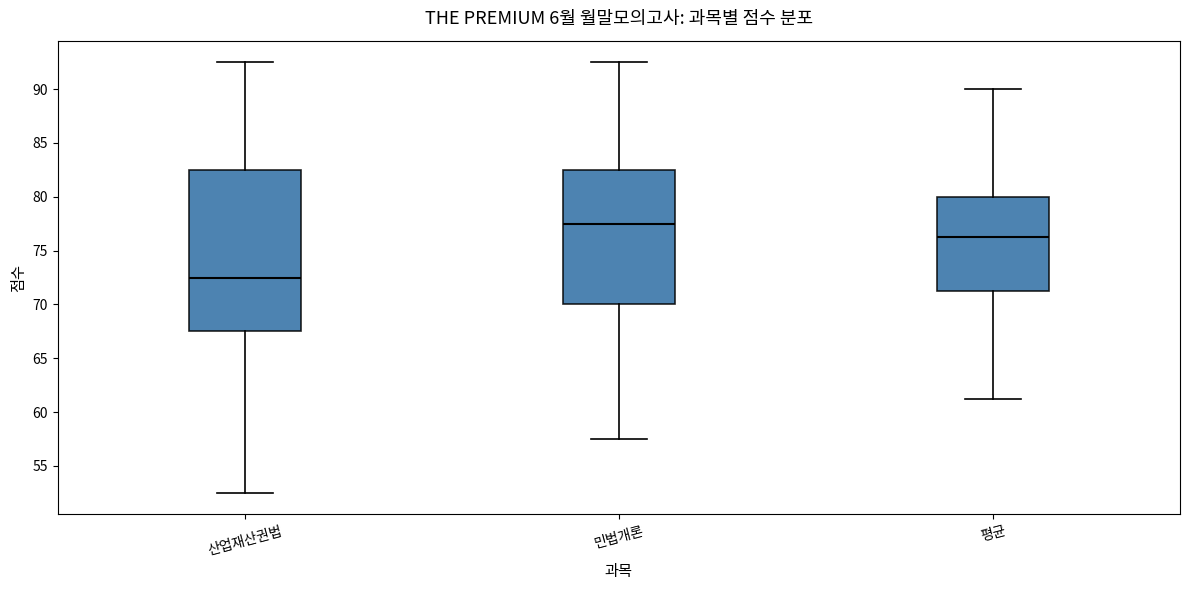

Reading left to right, read every box against the y-axis: the position of its median line, the range the box covers, and the ends of its whiskers. The values are not printed on the chart, so give them approximately, as read against the axis.

산업재산권법: median 72.5, box 67.5 to 82.5, whiskers 52.5 to 92.5
민법개론: median 77.5, box 70.0 to 82.5, whiskers 57.5 to 92.5
평균: median 76.5, box 71.5 to 80.0, whiskers 61.5 to 90.0